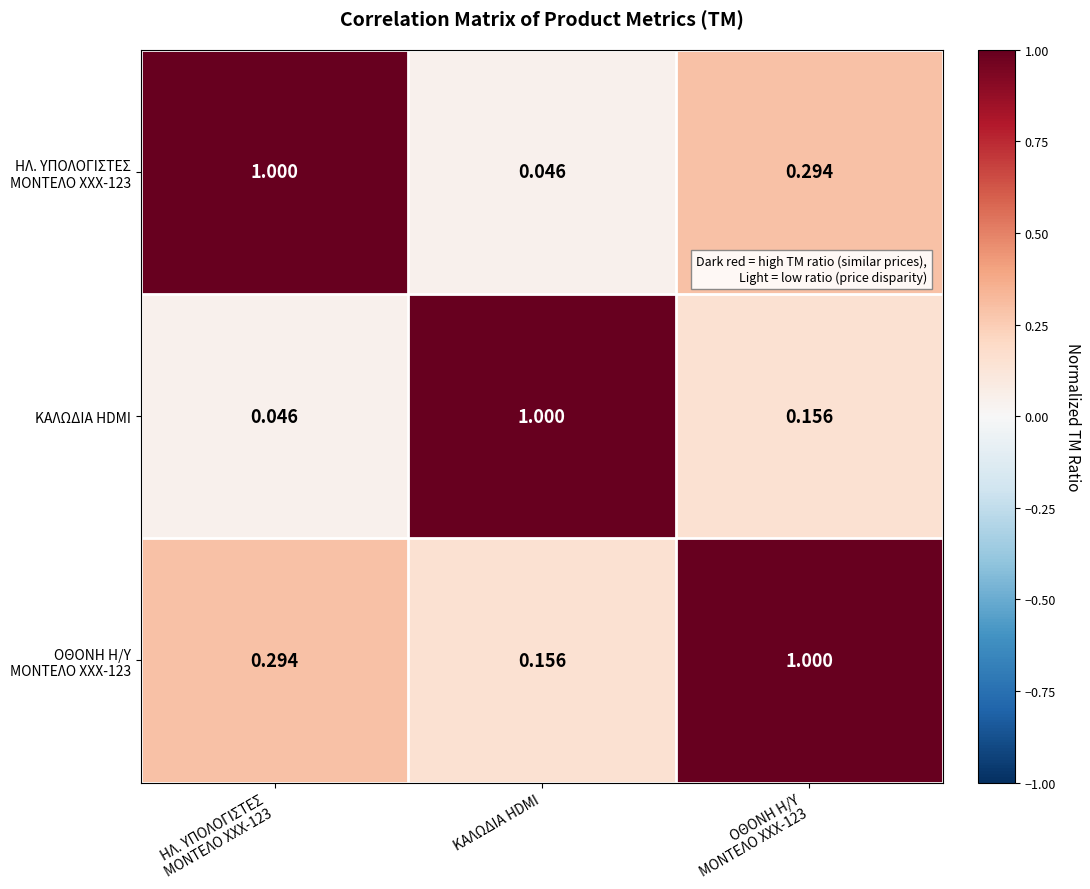

At which label does ΚΑΛΩΔΙΑ HDMI reach its peak?

ΚΑΛΩΔΙΑ HDMI